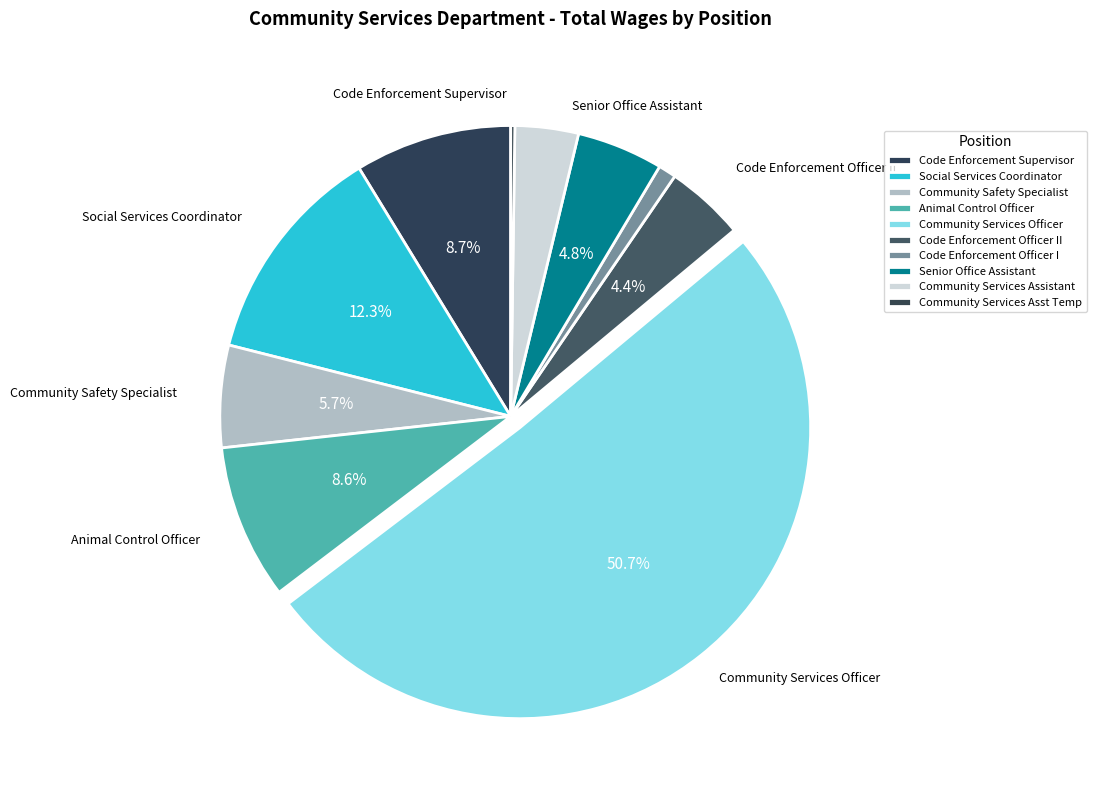

To the nearest percent, what is the combined percentage of Code Enforcement Officer I and Community Services Asst Temp?

1%